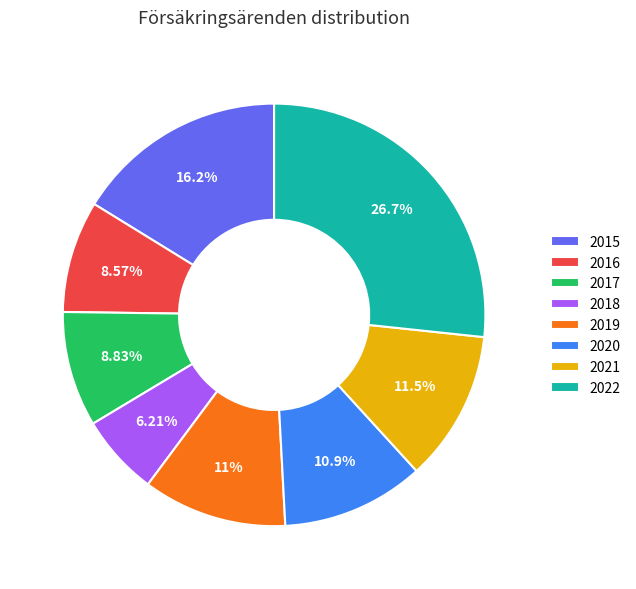

Approximately how many times larger is the value at 2019 compared to 2020?

1.0